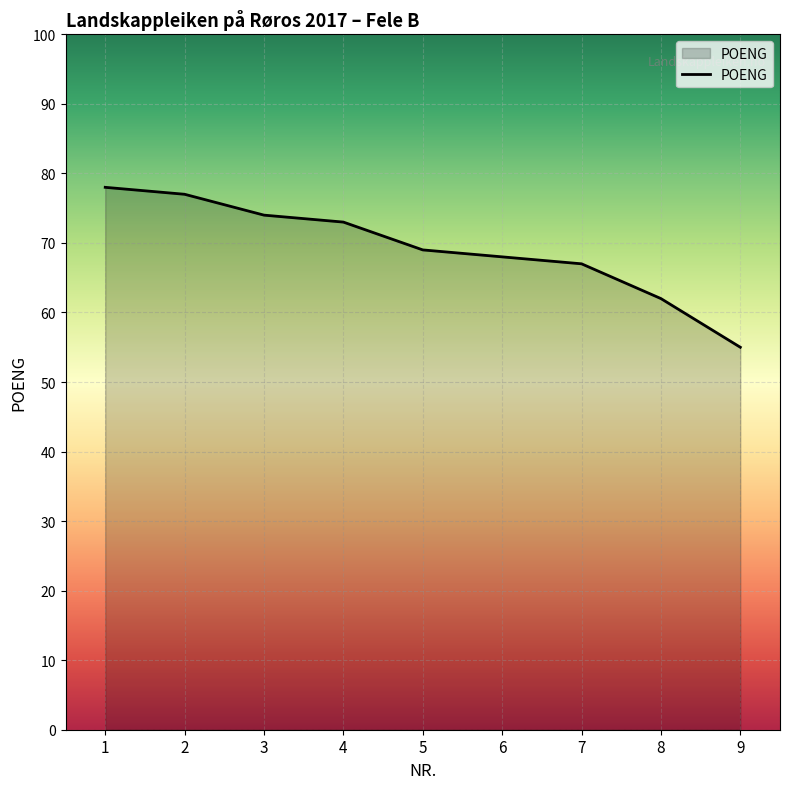

What is the maximum value shown in the chart?

78